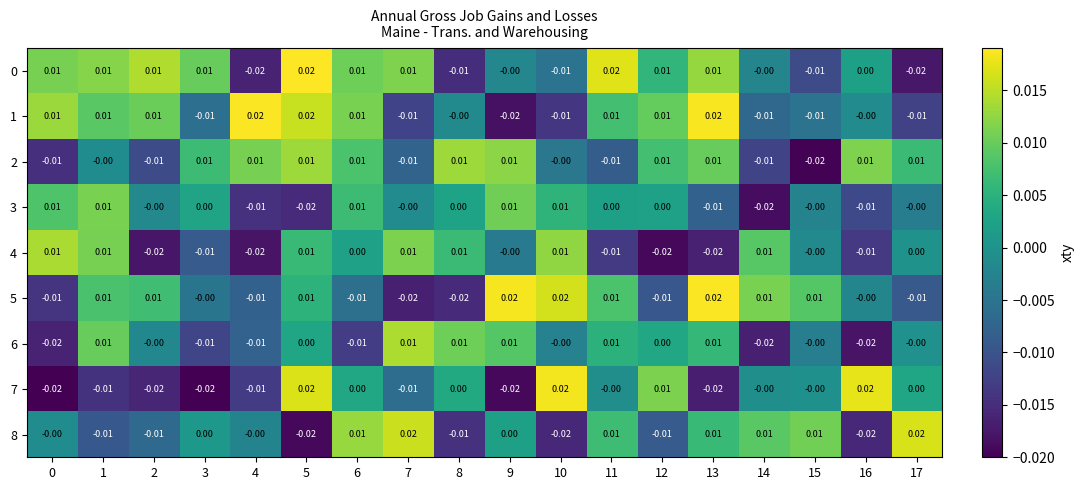

Is the value of 4 at 13 greater than the value of 2 at 0?

No